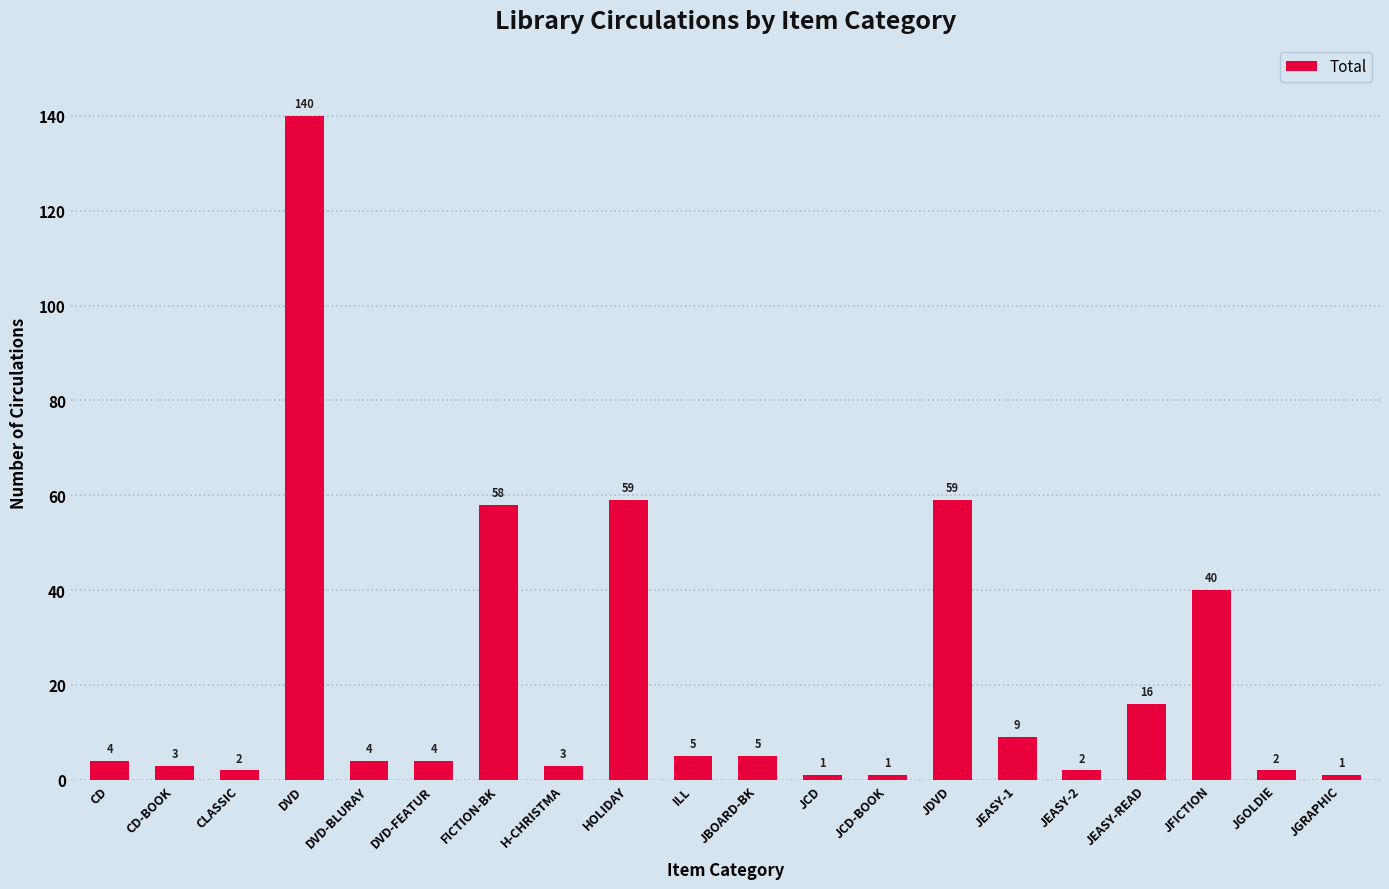

Are the bars grouped side by side (vs. stacked)?

No